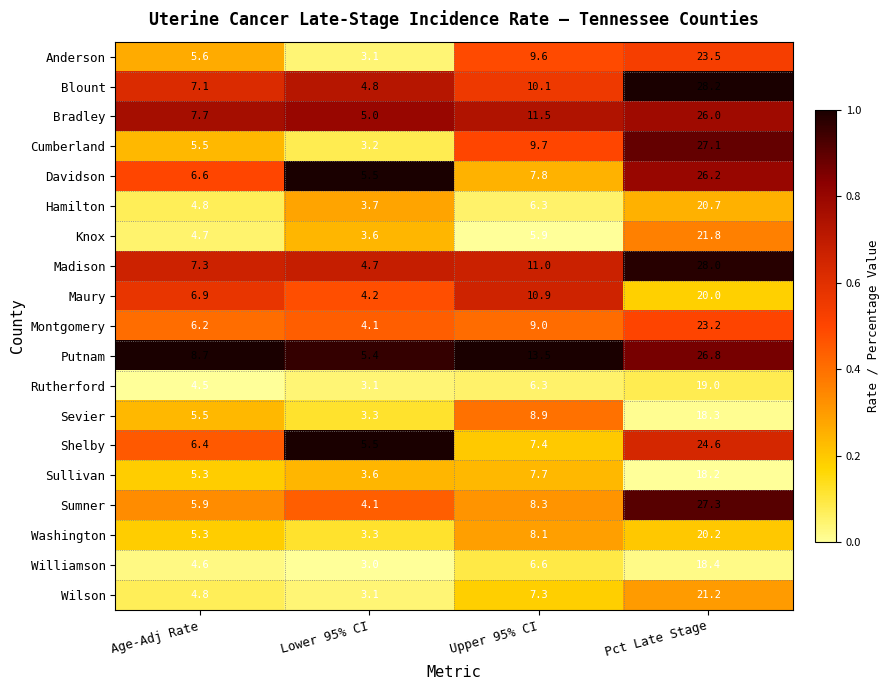

The value of Shelby at Pct Late Stage is 35.7. True or false?

False